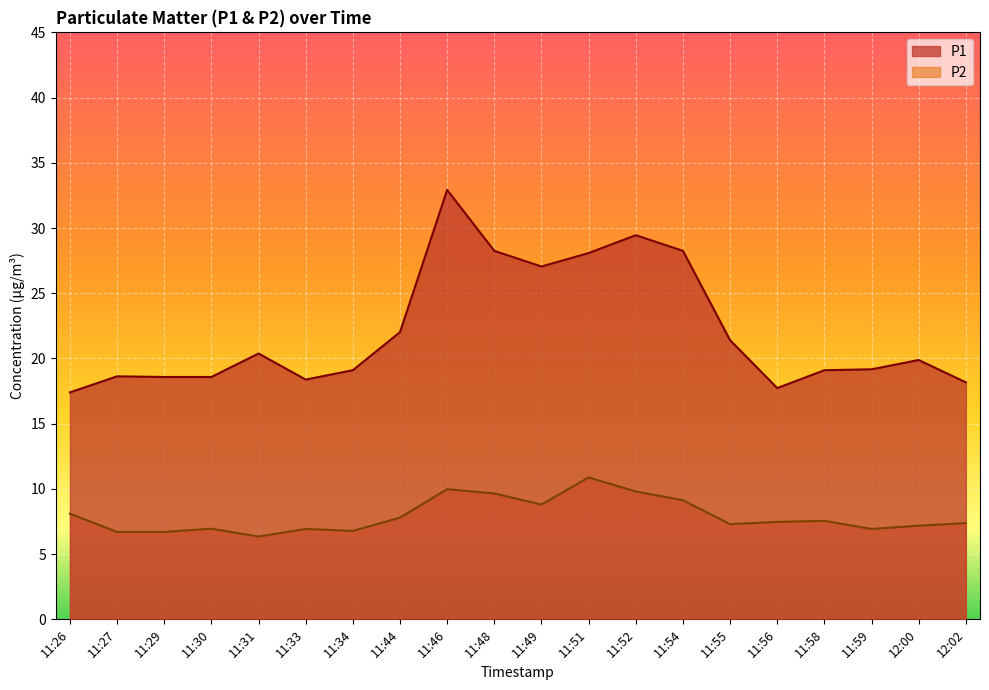

Which category has the highest value in the P2 series?

11:51